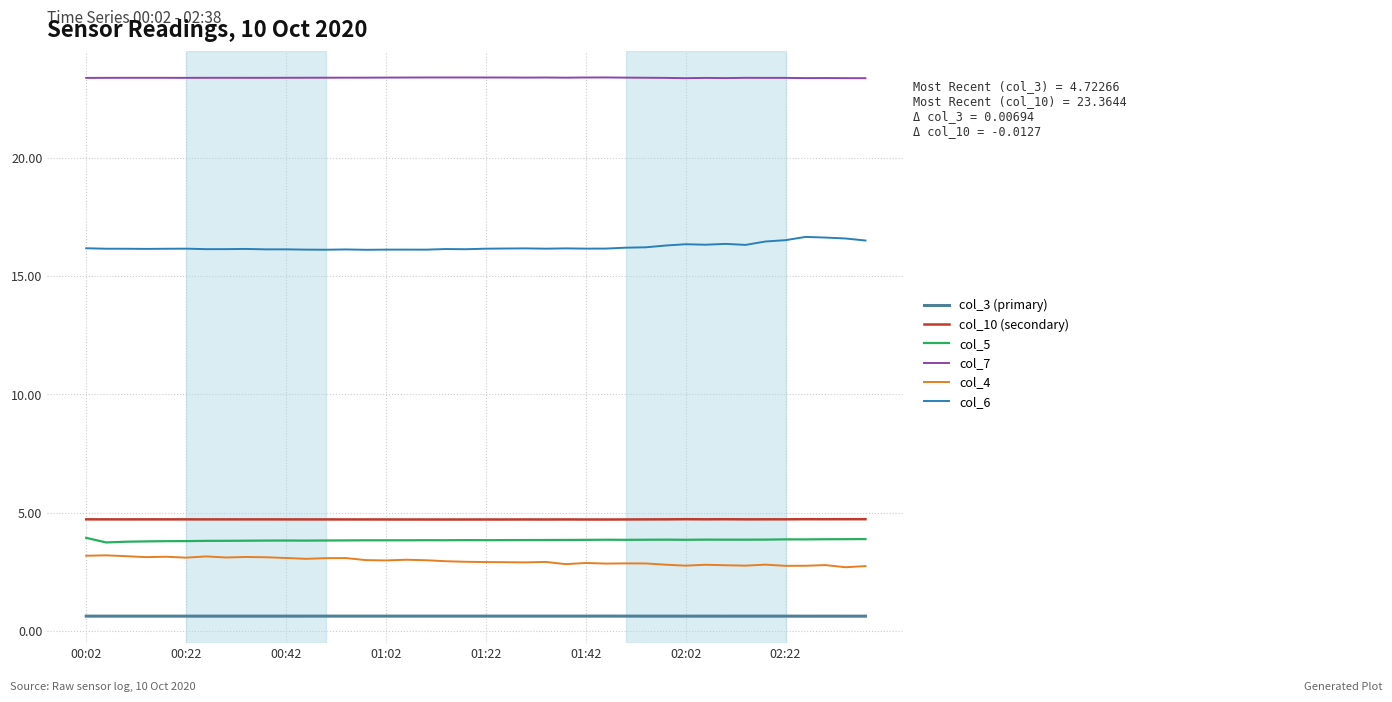

True or false: col_5 and col_6 intersect in this chart.

False